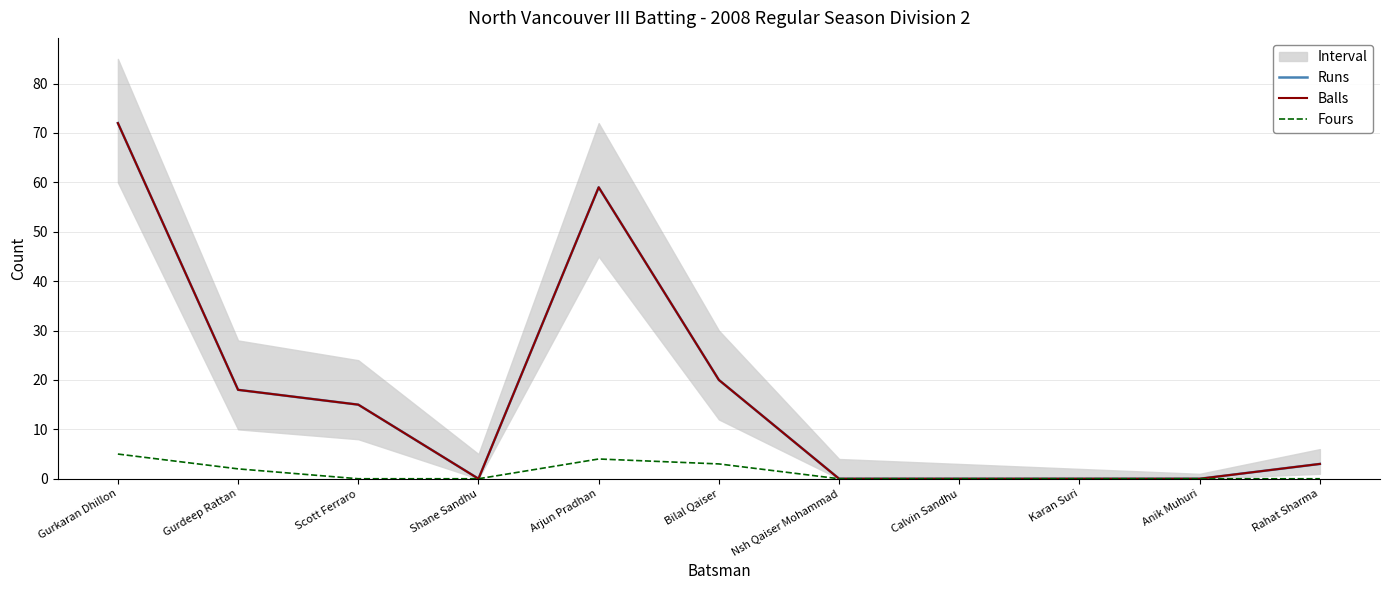

Which has a higher value, Scott Ferraro or Rahat Sharma?

Scott Ferraro